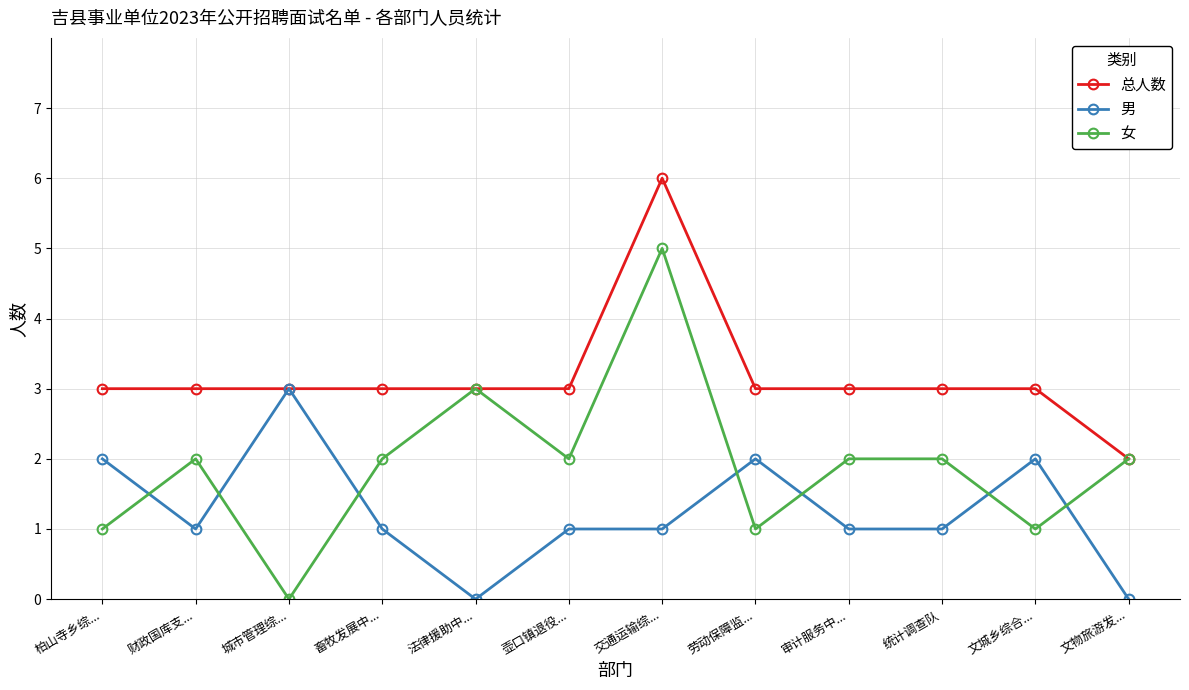

Is this an area chart (filled region under the line)?

No